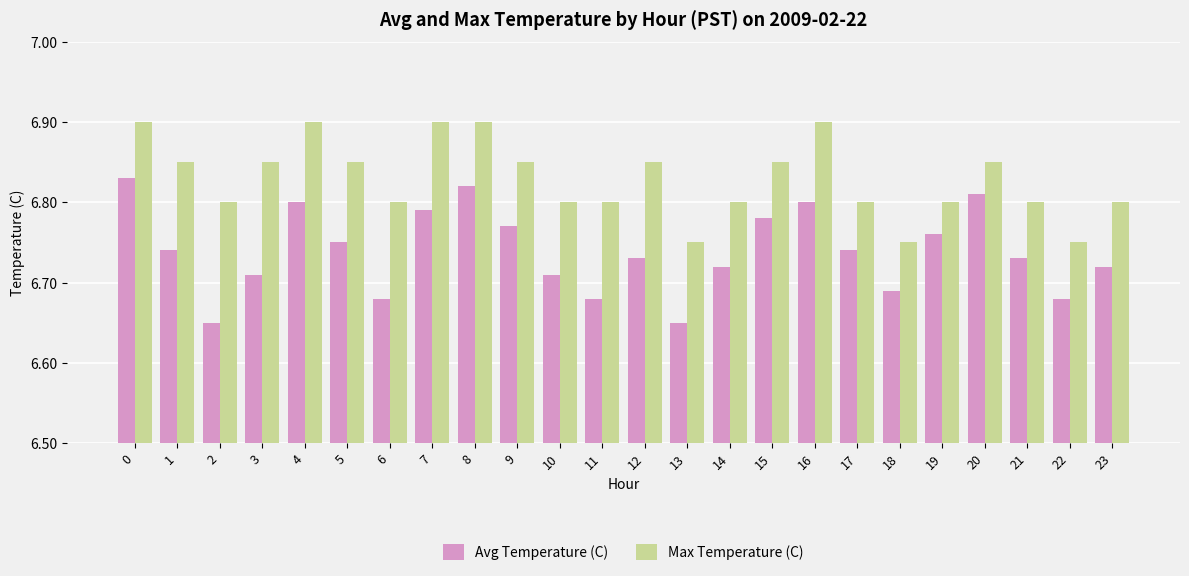

Rank the series by their maximum value, from highest to lowest.

Max Temperature (C), Avg Temperature (C)